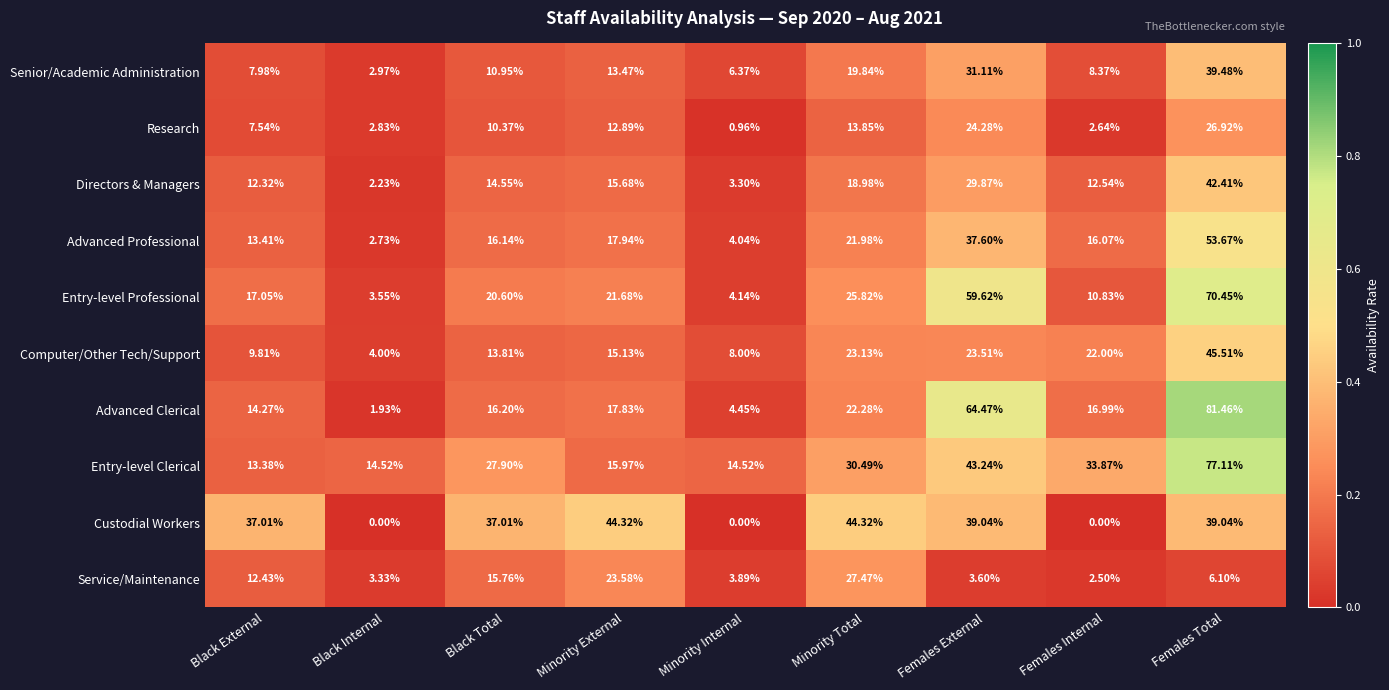

Which series has the largest total across all categories?

Entry-level Clerical